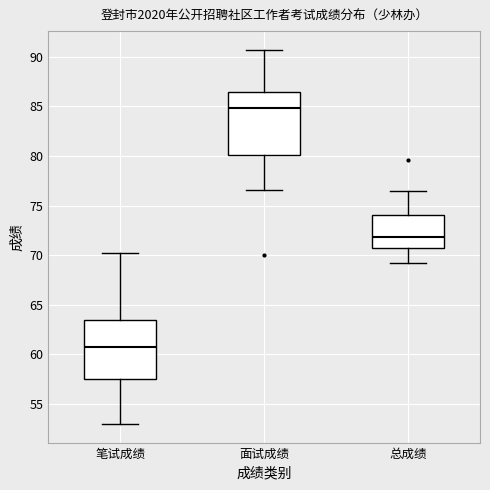

Reading left to right, transcribe this box plot: for each box, give where its median line is, the range the box spans, and where its two whiskers end, as read against the y-axis. The values are not printed on the chart, so give them approximately, as read against the axis.

笔试成绩: median 60.5, box 57.5 to 63.5, whiskers 53.0 to 70.0
面试成绩: median 85.0, box 80.0 to 86.5, whiskers 76.5 to 90.5
总成绩: median 72.0, box 70.5 to 74.0, whiskers 69.0 to 76.5